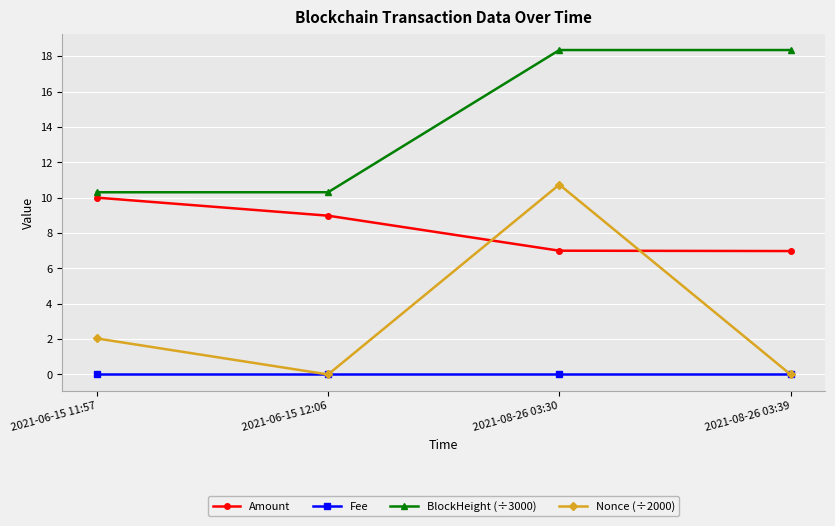

Is the value of Nonce (÷2000) at 2021-08-26 03:30 greater than the value of BlockHeight (÷3000) at 2021-06-15 11:57?

Yes